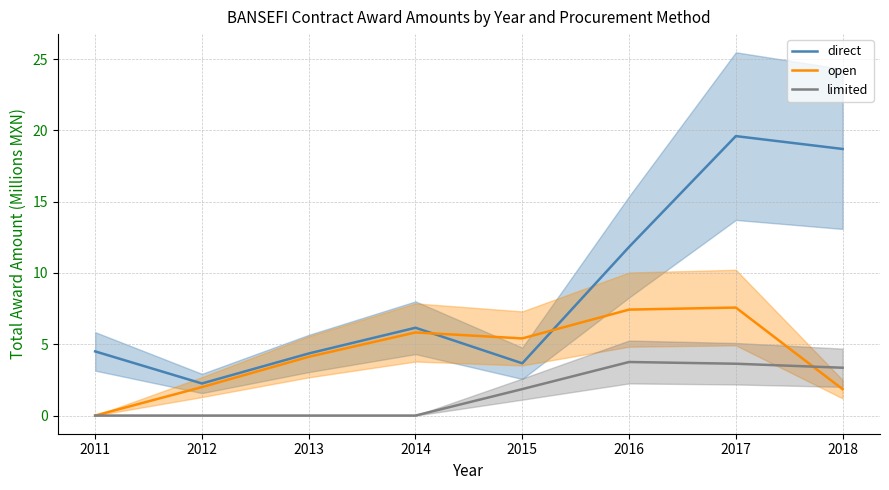

At which category is the sum across all series the highest?

2017